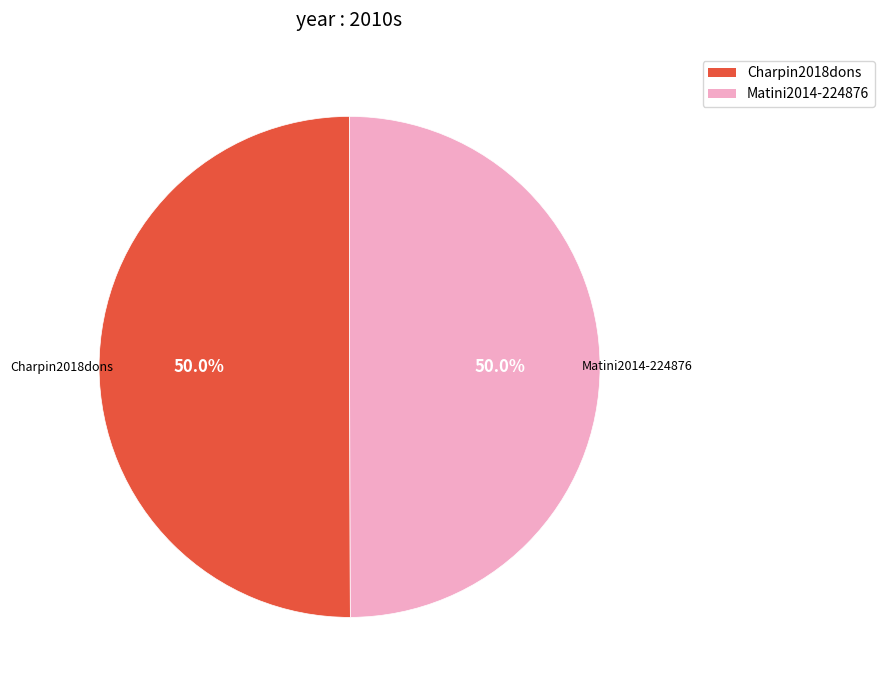

What percentage is the Matini2014-224876 slice, to the nearest percent?

50%